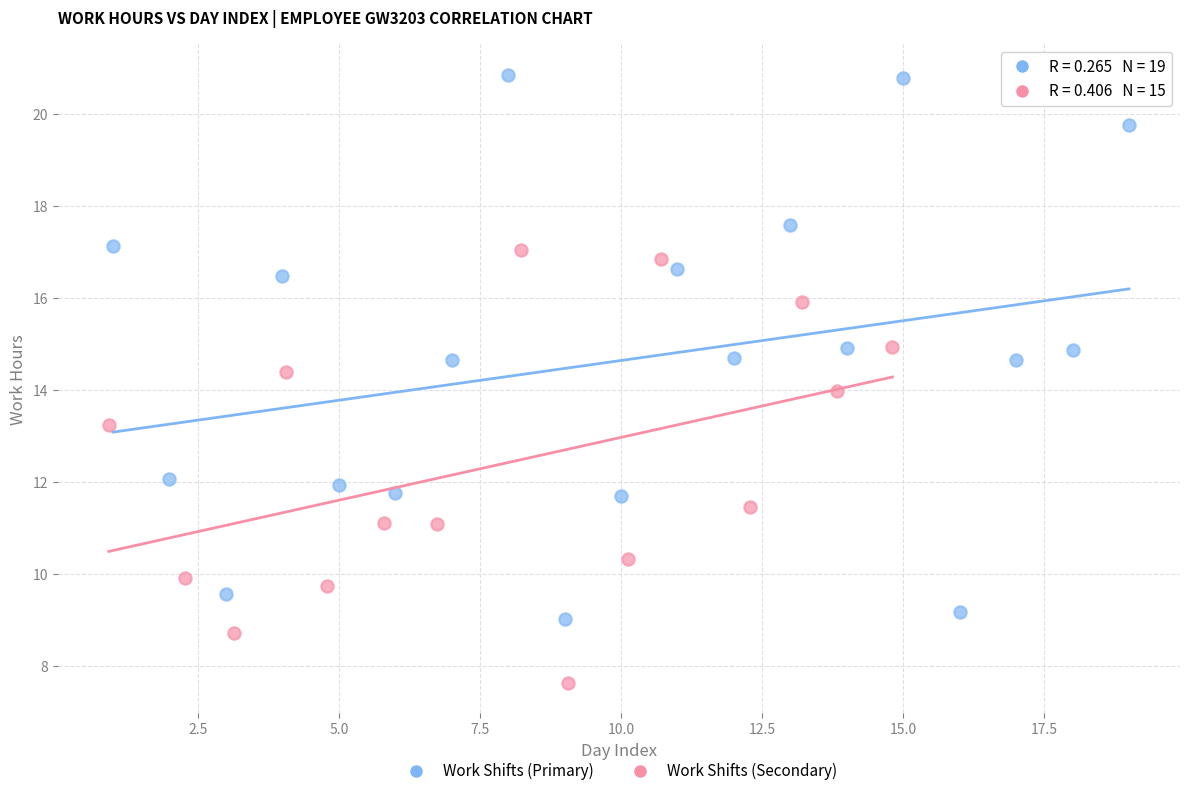

Which series contains the lowest Y value?

Work Shifts (Secondary)